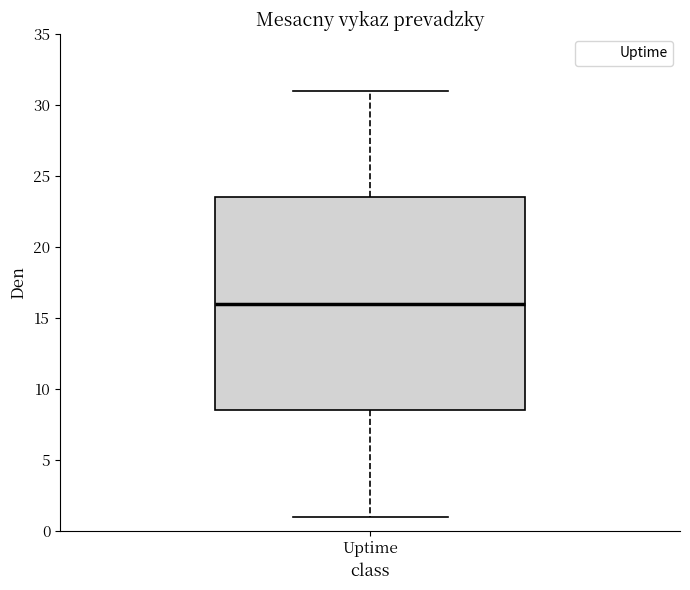

Where does the lower whisker of the box for Uptime end on the y-axis? The values are not printed on the chart, so give them approximately, as read against the axis.

1.0